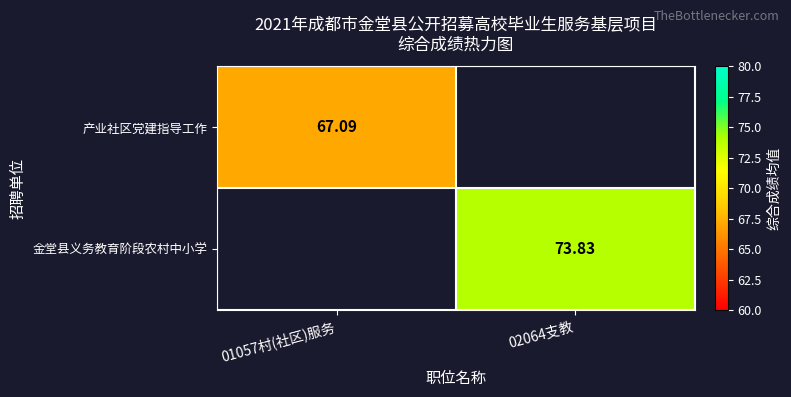

Rank the series by their maximum value, from lowest to highest.

产业社区党建指导工作, 金堂县义务教育阶段农村中小学